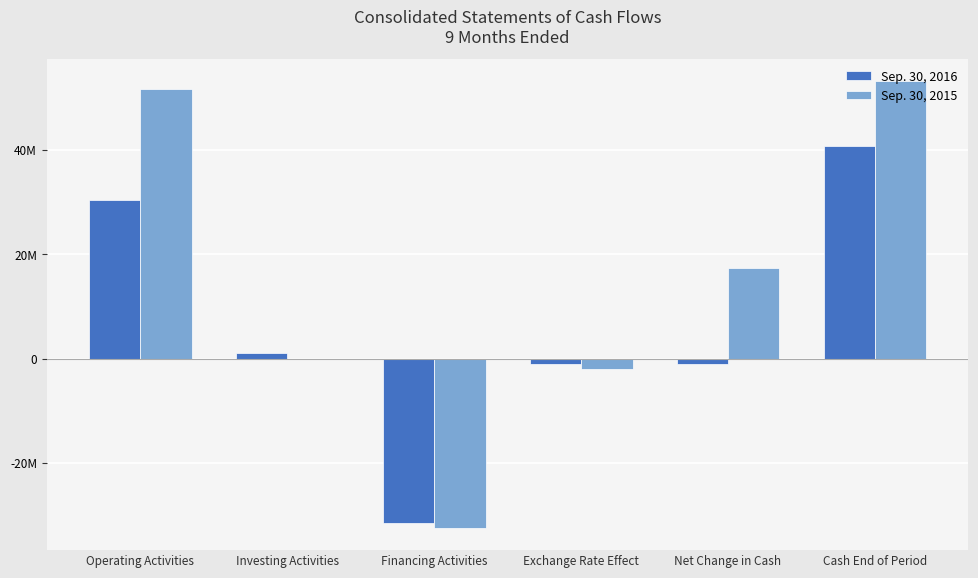

What position from the right is Investing Activities?

5